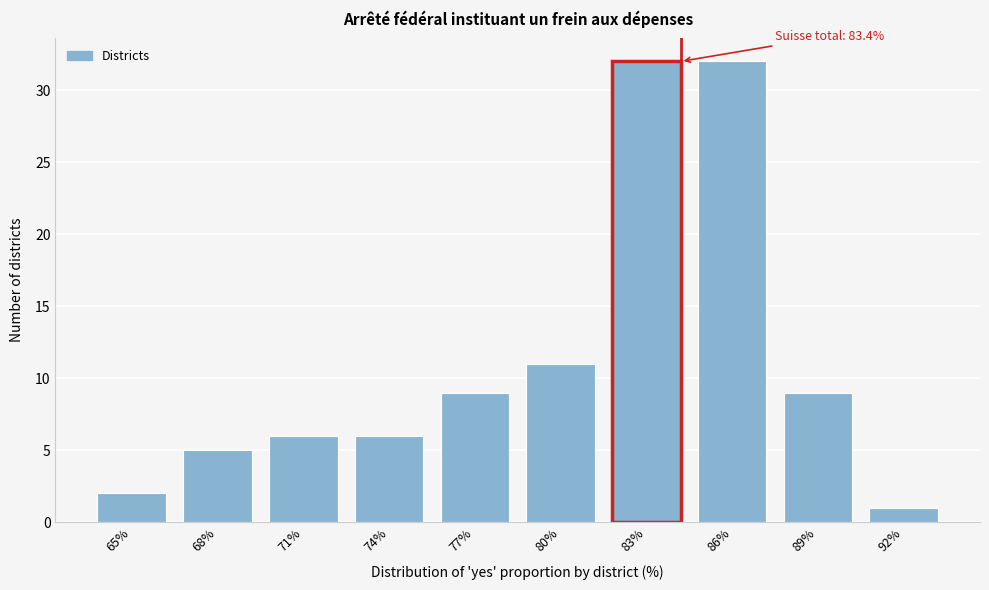

Reading left to right, what are all the values shown in this chart?

2	5	6	6	9	11	32	32	9	1